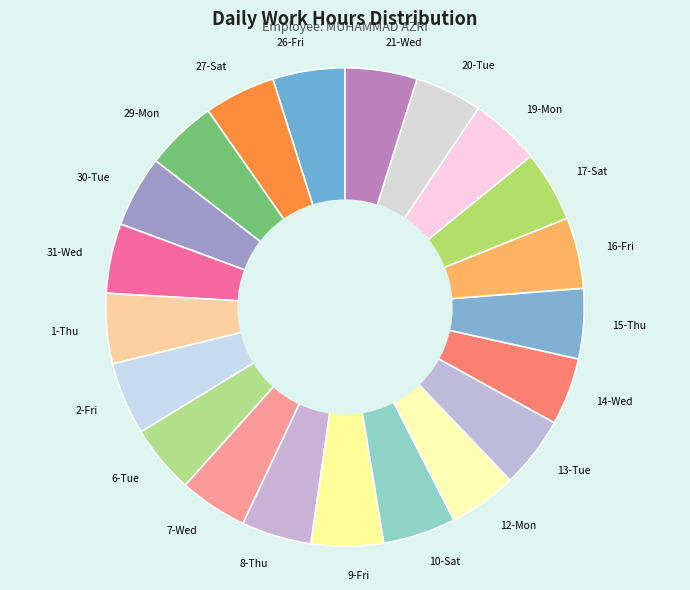

Is there any slice that represents more than half of the pie?

No